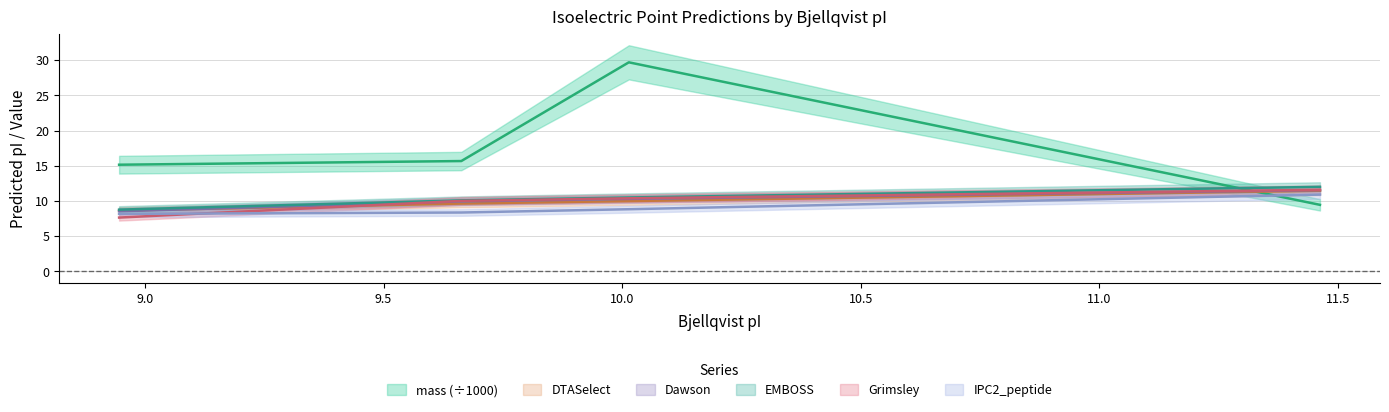

Read the mass value at A0A2K8DT07.

29.7